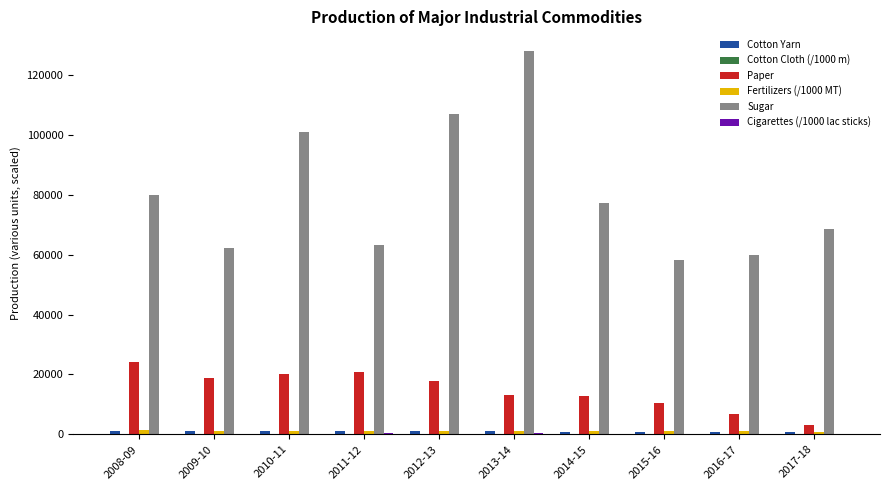

At which label is Sugar closest to 93243?

2010-11